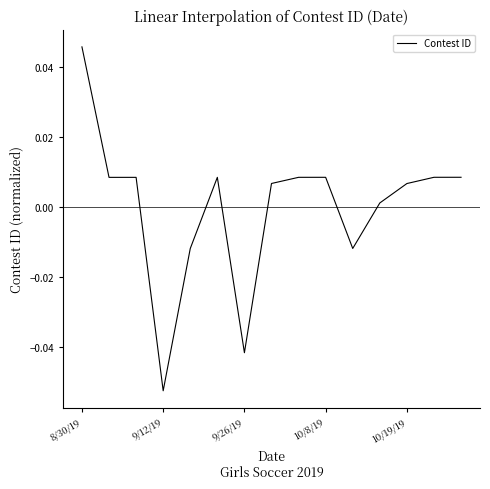

Is this an area chart (filled region under the line)?

No